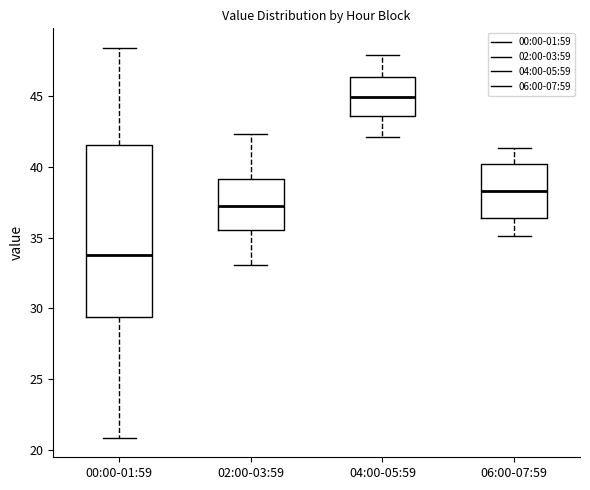

Reading left to right, read every box against the y-axis: the position of its median line, the range the box covers, and the ends of its whiskers. The values are not printed on the chart, so give them approximately, as read against the axis.

00:00-01:59: median 34.0, box 29.5 to 41.5, whiskers 21.0 to 48.5
02:00-03:59: median 37.0, box 35.5 to 39.0, whiskers 33.0 to 42.5
04:00-05:59: median 45.0, box 43.5 to 46.5, whiskers 42.0 to 48.0
06:00-07:59: median 38.5, box 36.5 to 40.0, whiskers 35.0 to 41.5